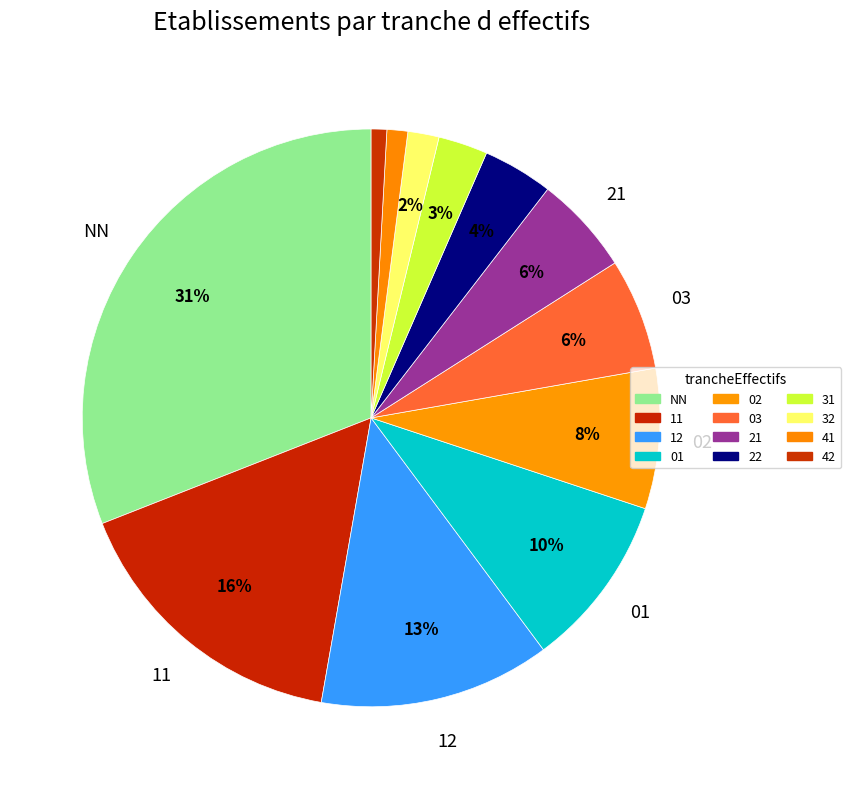

What is the smallest slice in the pie chart?

42